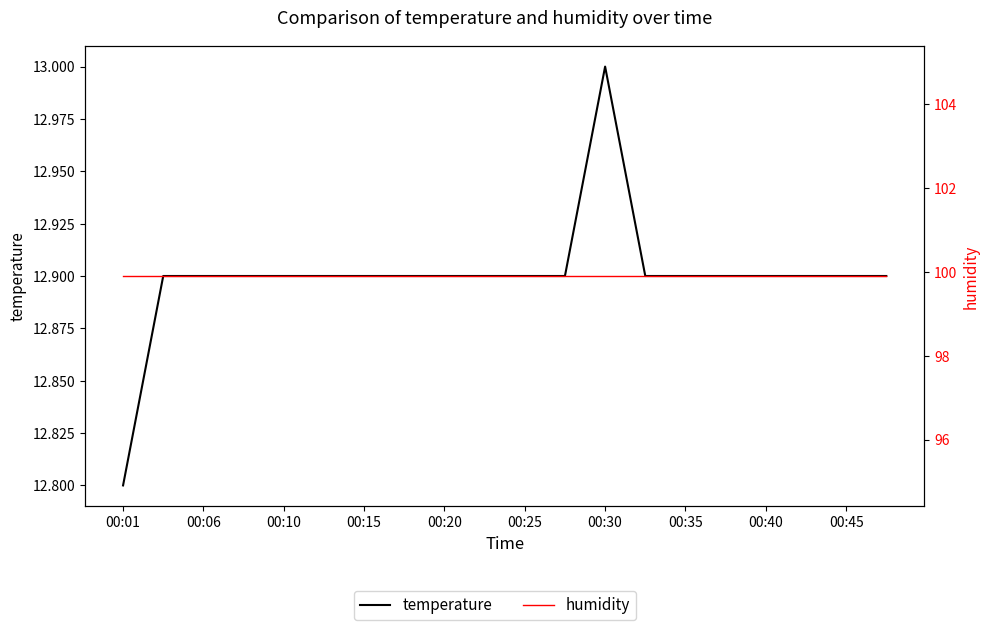

In temperature, how many points are higher than both neighbors (excluding endpoints)?

1